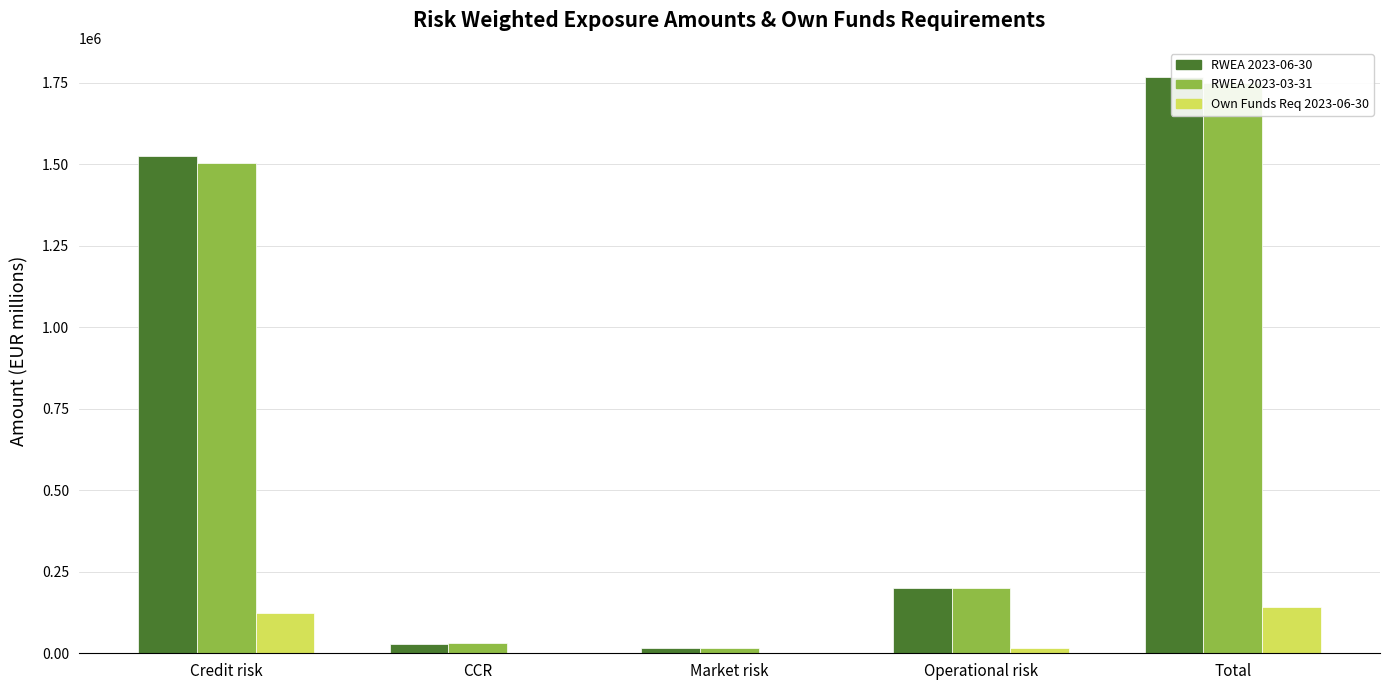

What is the difference between the second highest and second lowest values in the RWEA 2023-06-30 series?

1497286.7